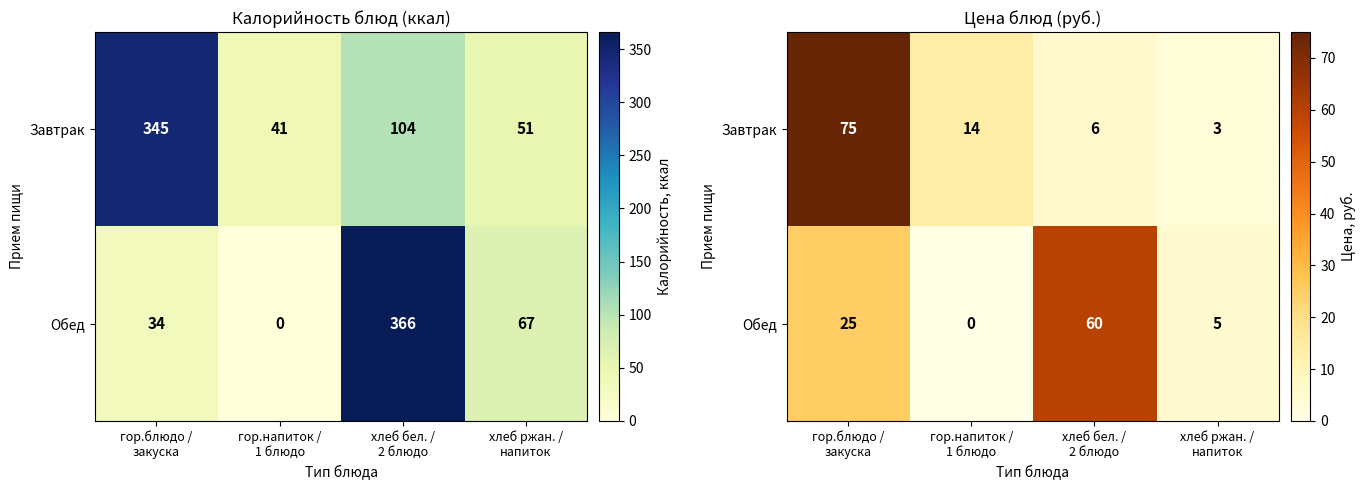

List the labels in order of Завтрак value, smallest first.

хлеб ржан. / напиток, хлеб бел. / 2 блюдо, гор.напиток / 1 блюдо, гор.блюдо / закуска